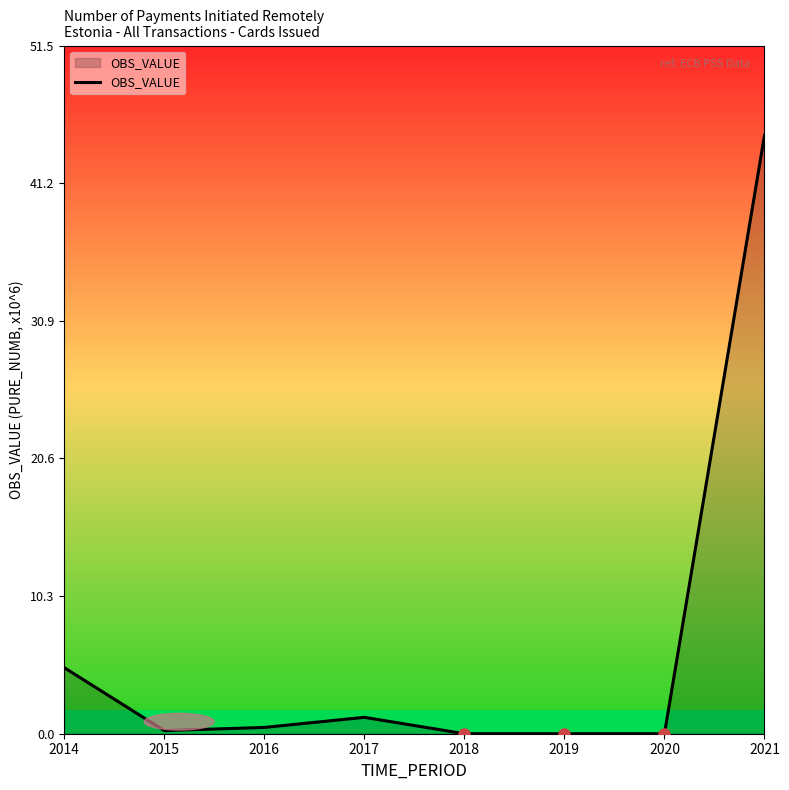

What is the average value?

6.5